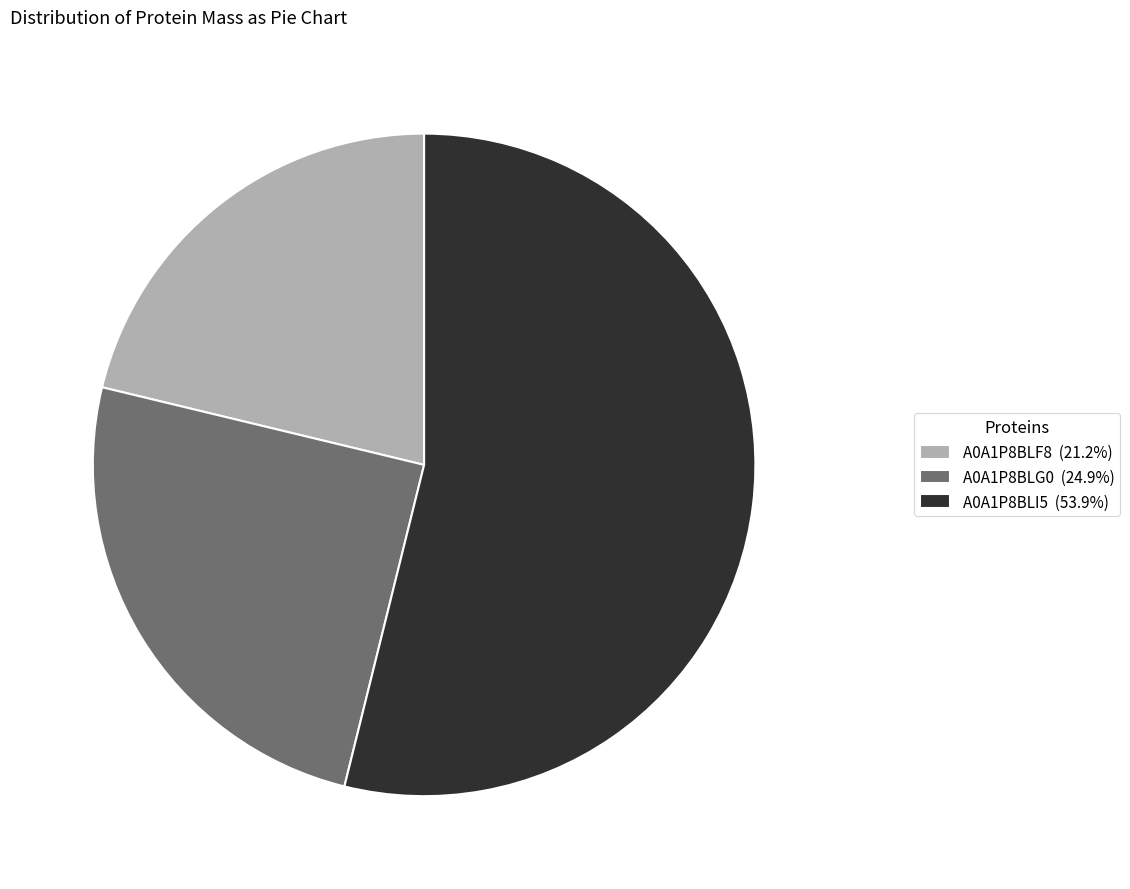

Which has a higher value, A0A1P8BLF8 or A0A1P8BLI5?

A0A1P8BLI5